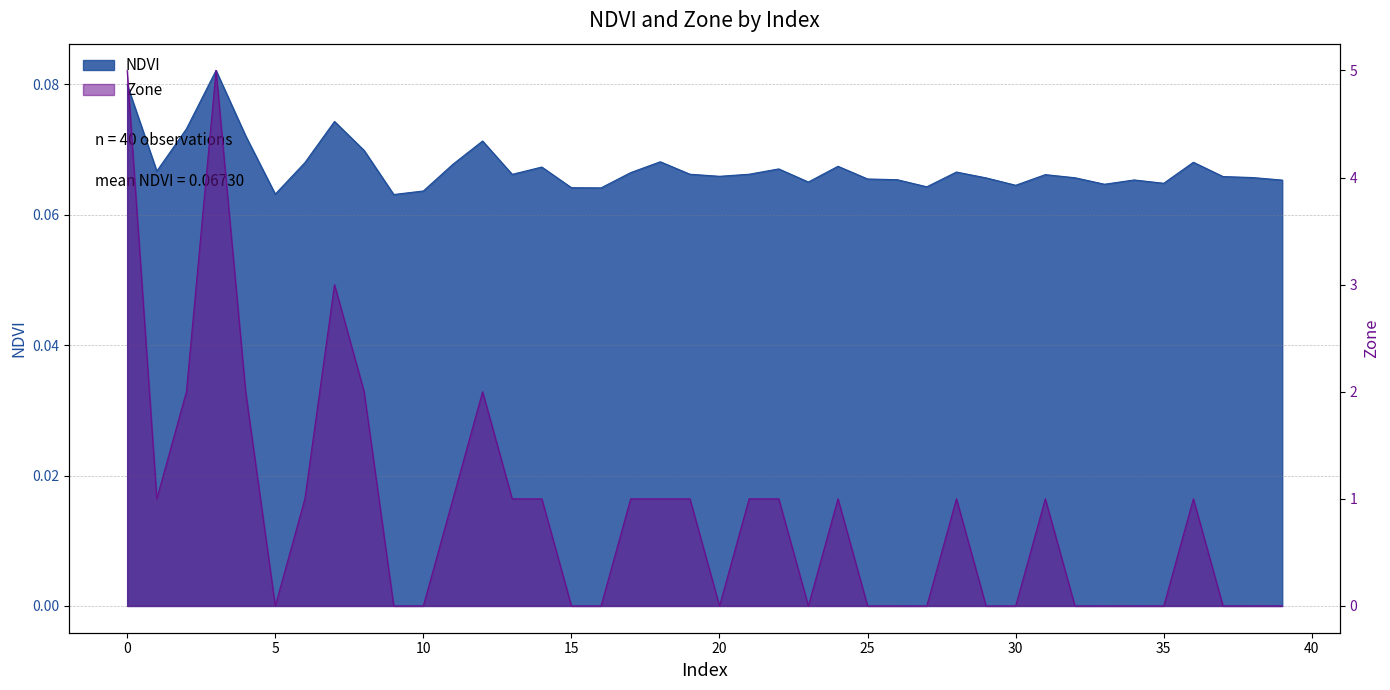

Which series has the widest spread of values?

Zone